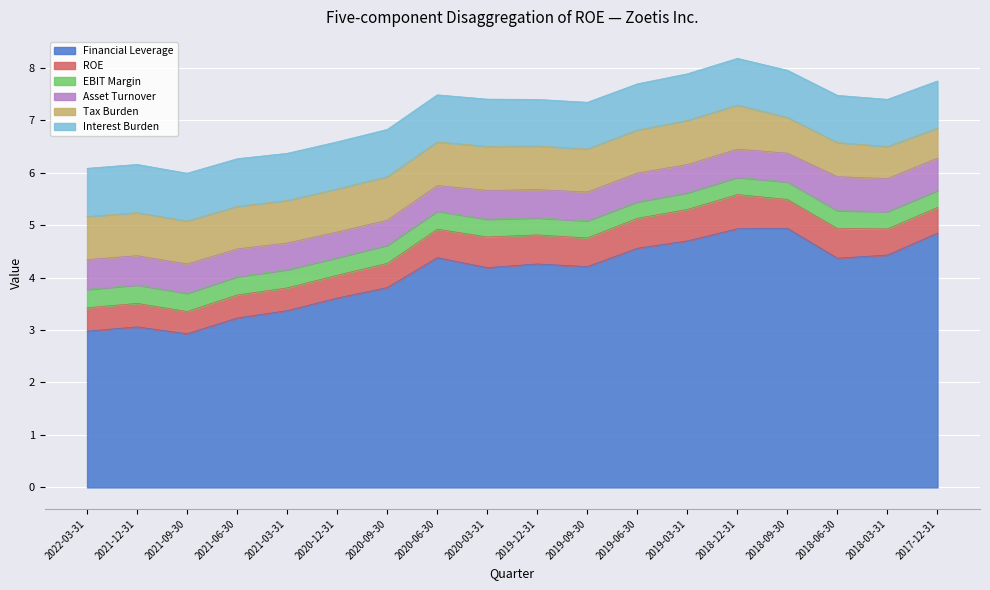

The ROE series shows 0.7 at 2018-12-31. True or false?

True